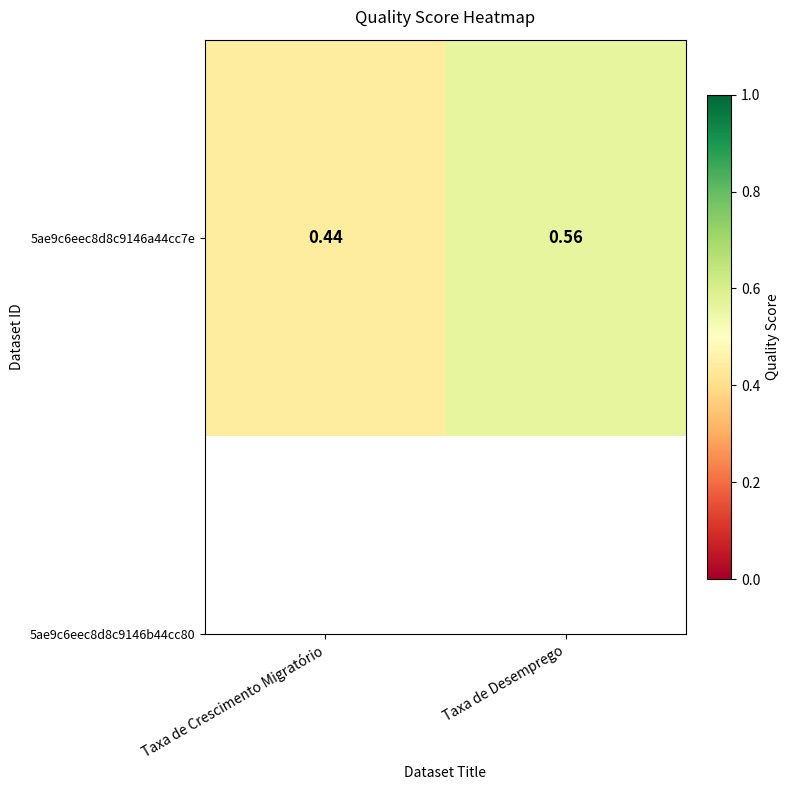

Is it true that the value at Taxa de Desemprego is 0.6?

True